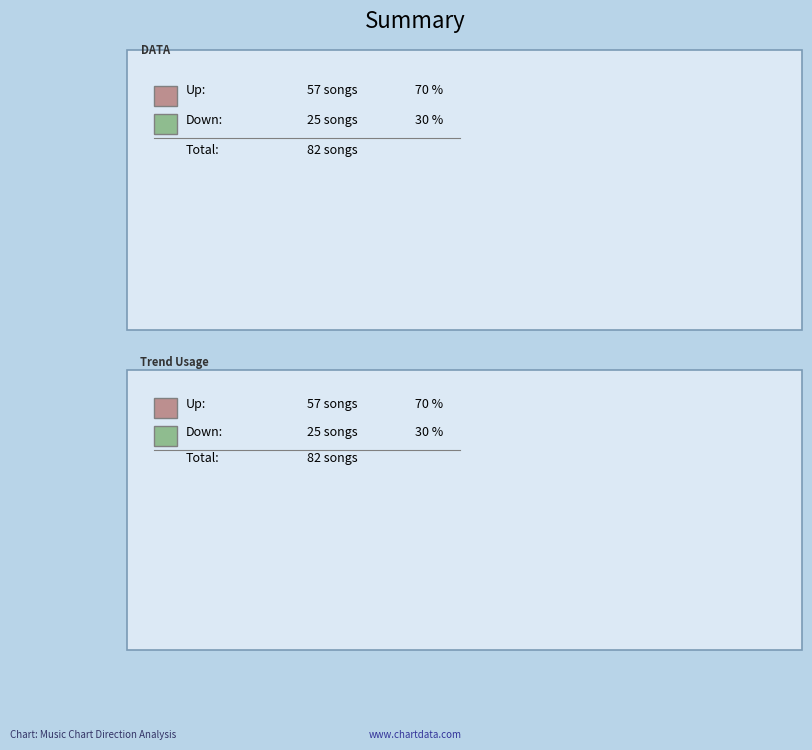

The down slice represents 30% of the pie. True or false?

True